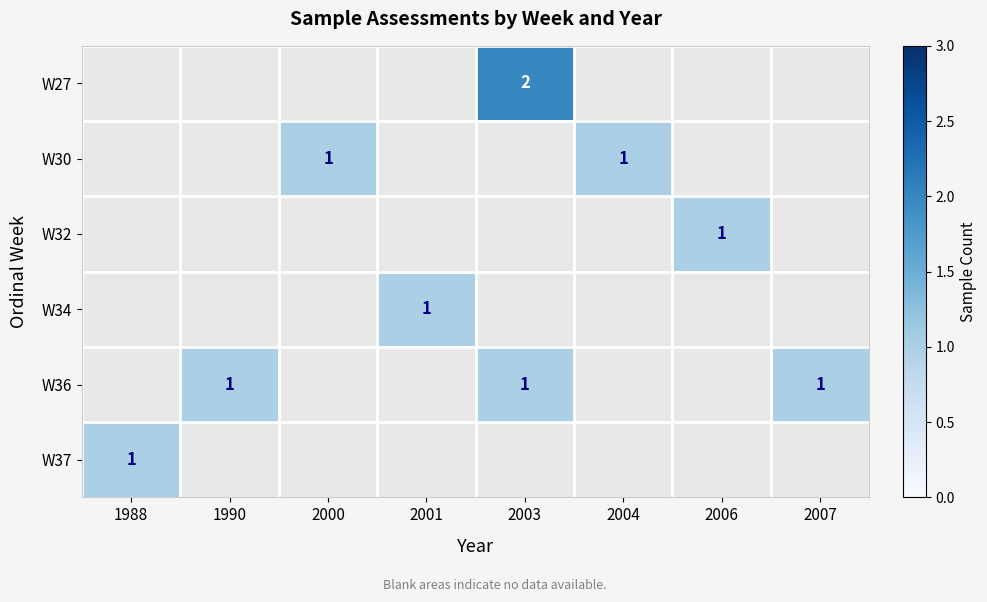

The value of W30 at 2000 is 1. True or false?

True